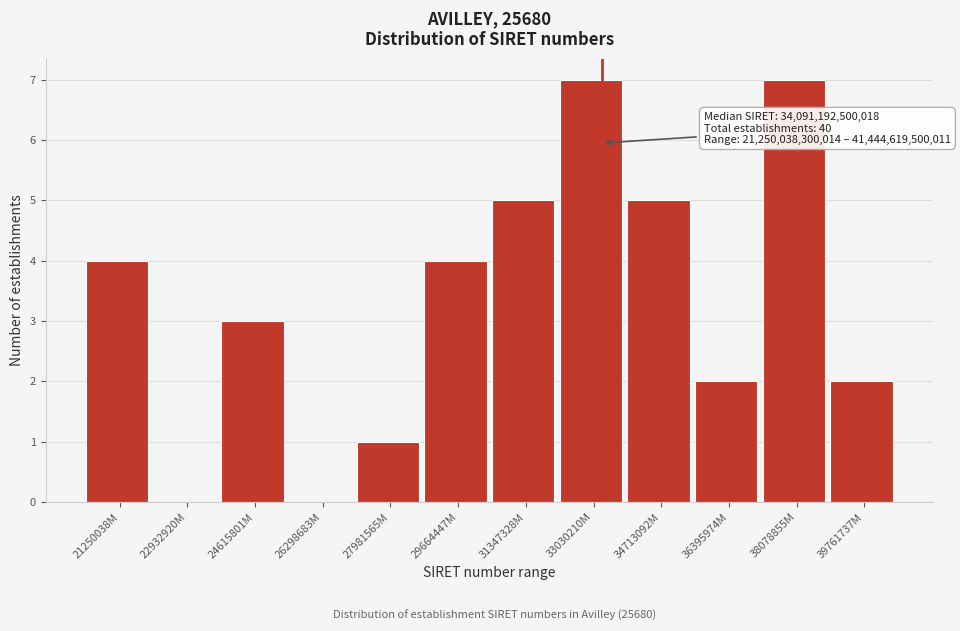

Reading left to right, extract all data points from this chart.

21250038M=4	22932920M=0	24615801M=3	26298683M=0	27981565M=1	29664447M=4	31347328M=5	33030210M=7	34713092M=5	36395974M=2	38078855M=7	39761737M=2